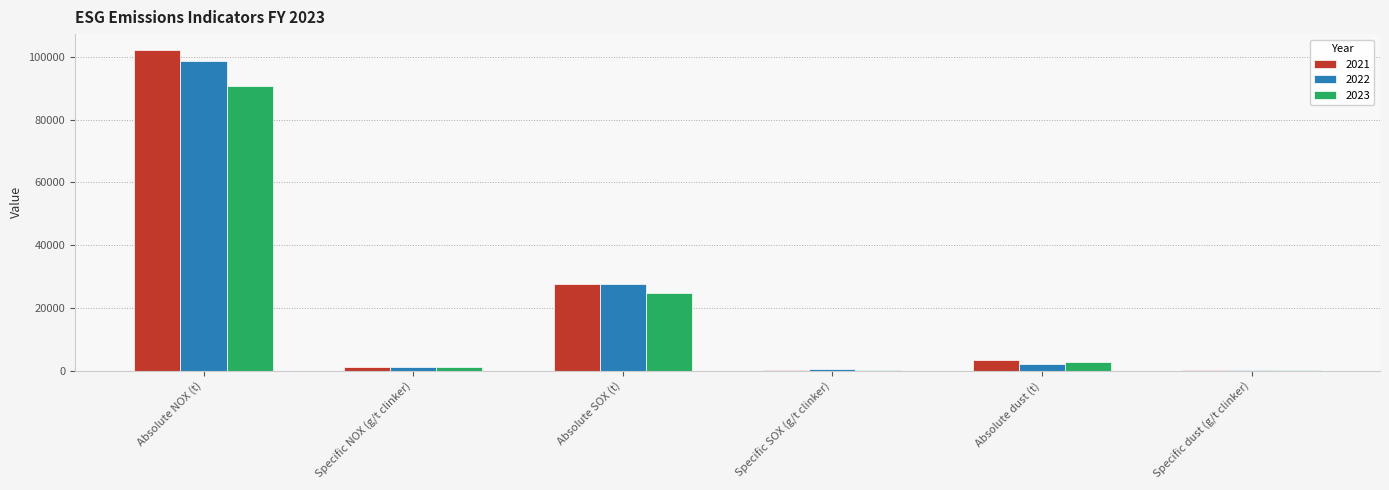

The 2021 series shows 136075 at Absolute NOX (t). True or false?

False